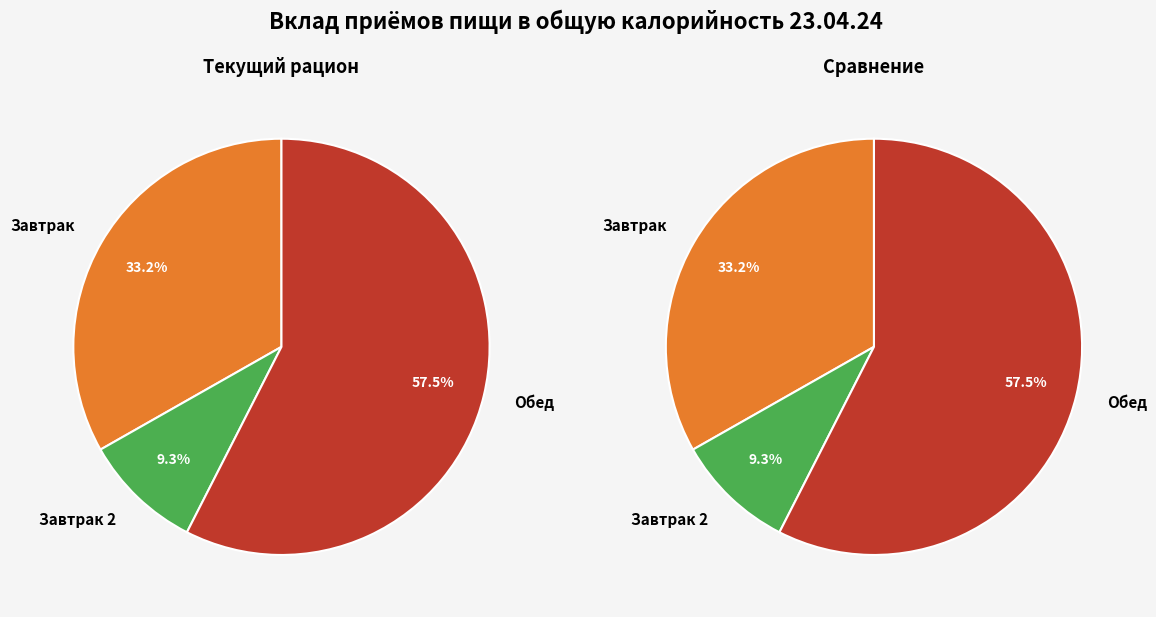

What is the largest slice in the pie chart?

Обед